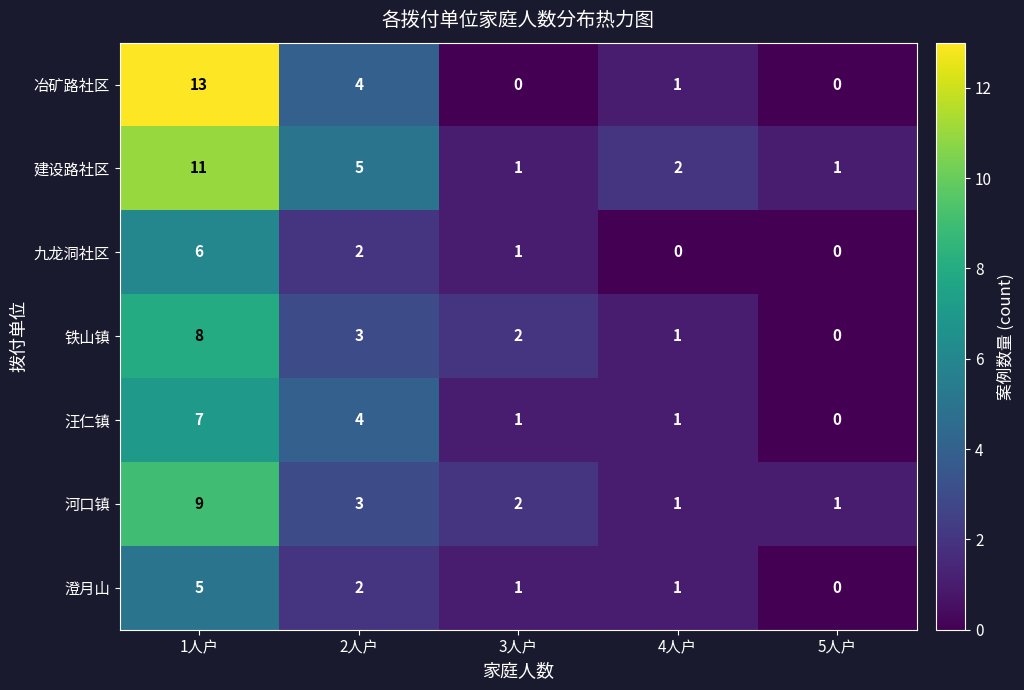

Where does the 澄月山 series first go above 1?

1人户